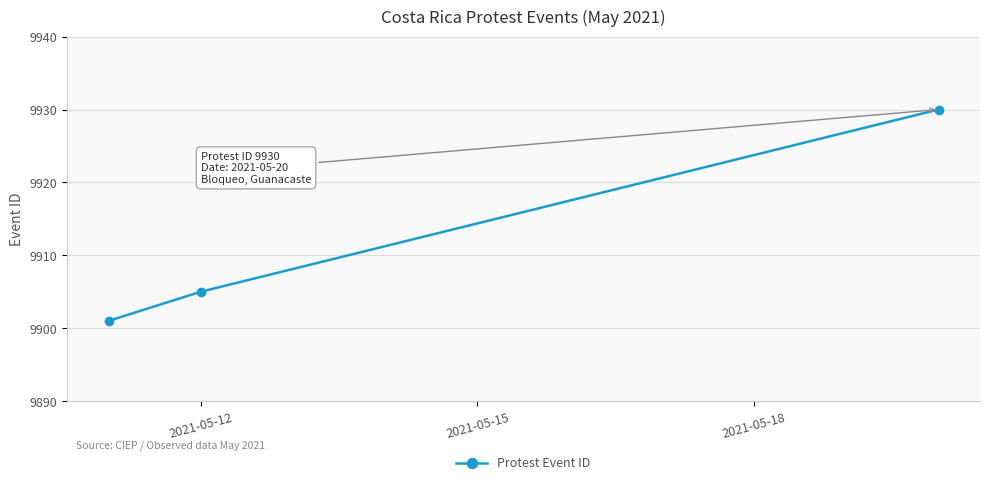

Reading right to left, list all the values displayed in this chart.

9930	9905	9901